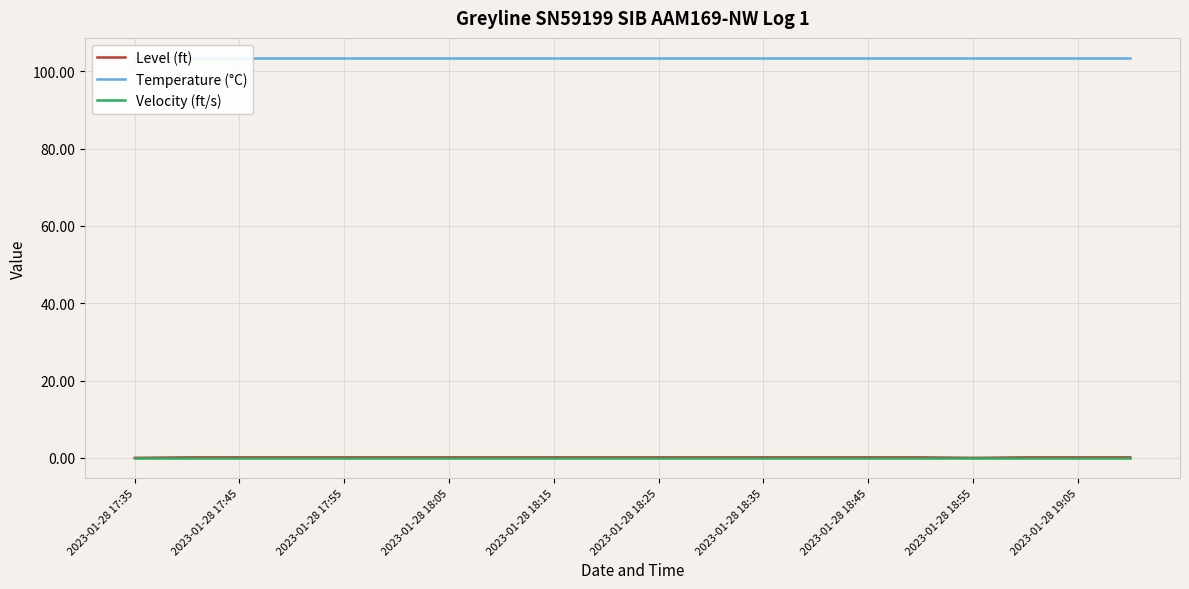

Is it true that Level (ft) equals 0.1 at 2023-01-28 18:05?

True